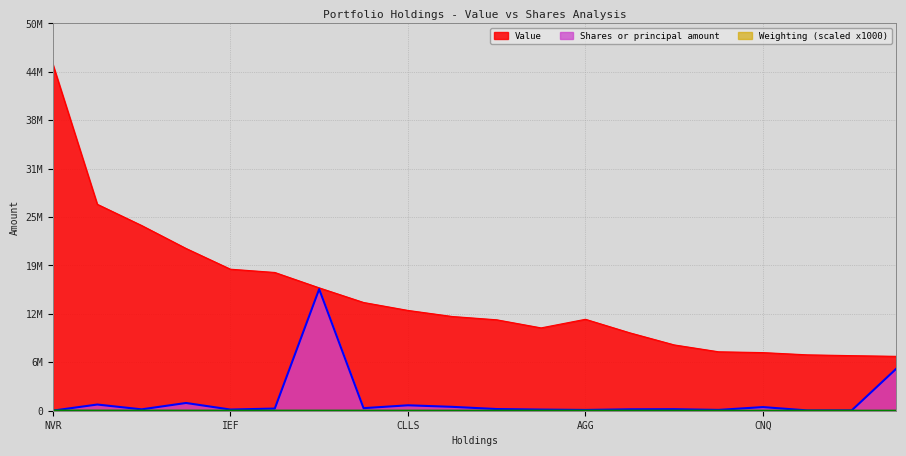

At which label does Weighting_scaled first exceed 7000?

NVR